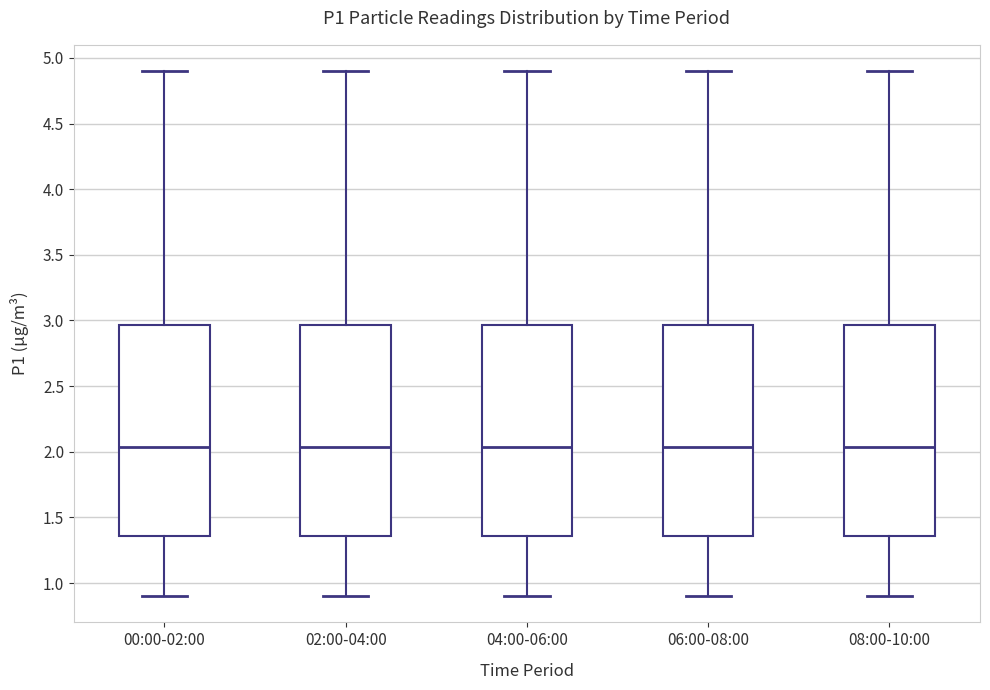

Reading left to right, transcribe this box plot: for each box, give where its median line is, the range the box spans, and where its two whiskers end, as read against the y-axis. The values are not printed on the chart, so give them approximately, as read against the axis.

00:00-02:00: median 2.05, box 1.35 to 2.95, whiskers 0.90 to 4.90
02:00-04:00: median 2.05, box 1.35 to 2.95, whiskers 0.90 to 4.90
04:00-06:00: median 2.05, box 1.35 to 2.95, whiskers 0.90 to 4.90
06:00-08:00: median 2.05, box 1.35 to 2.95, whiskers 0.90 to 4.90
08:00-10:00: median 2.05, box 1.35 to 2.95, whiskers 0.90 to 4.90